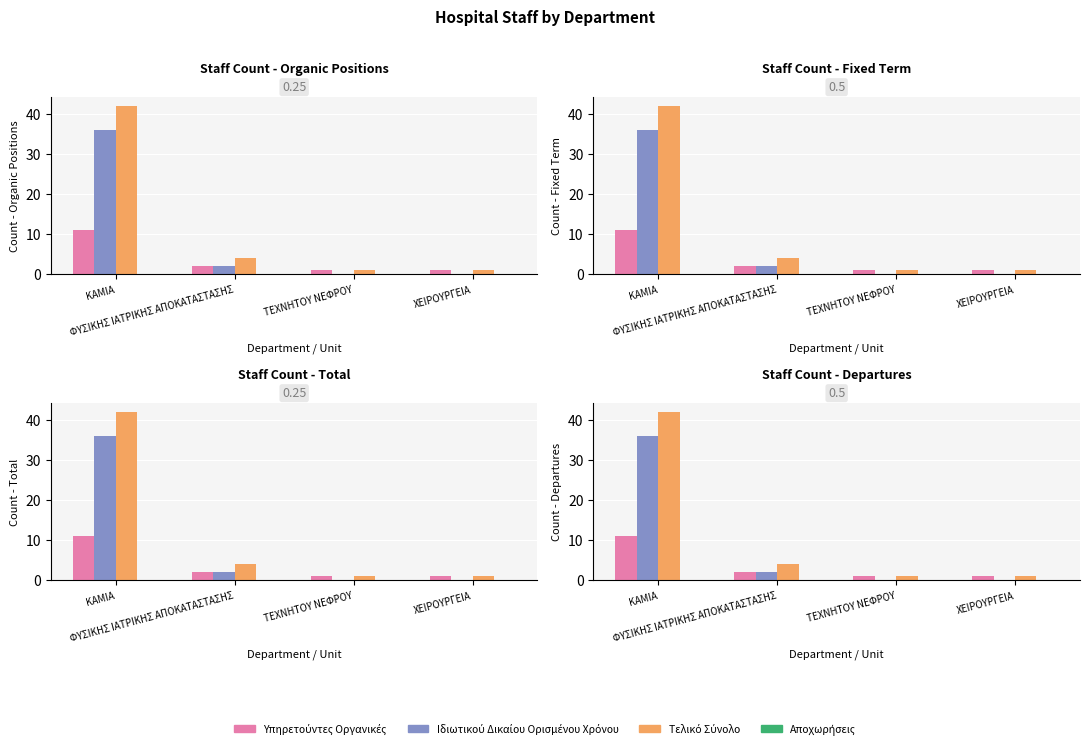

Reading left to right, transcribe all the data shown in this chart.

Υπηρετούντες Οργανικές: ΚΑΜΙΑ=11	ΦΥΣΙΚΗΣ ΙΑΤΡΙΚΗΣ ΑΠΟΚΑΤΑΣΤΑΣΗΣ=2	ΤΕΧΝΗΤΟΥ ΝΕΦΡΟΥ=1	ΧΕΙΡΟΥΡΓΕΙΑ=1
Ιδιωτικού Δικαίου Ορισμένου Χρόνου: ΚΑΜΙΑ=36	ΦΥΣΙΚΗΣ ΙΑΤΡΙΚΗΣ ΑΠΟΚΑΤΑΣΤΑΣΗΣ=2	ΤΕΧΝΗΤΟΥ ΝΕΦΡΟΥ=0	ΧΕΙΡΟΥΡΓΕΙΑ=0
Τελικό Σύνολο: ΚΑΜΙΑ=42	ΦΥΣΙΚΗΣ ΙΑΤΡΙΚΗΣ ΑΠΟΚΑΤΑΣΤΑΣΗΣ=4	ΤΕΧΝΗΤΟΥ ΝΕΦΡΟΥ=1	ΧΕΙΡΟΥΡΓΕΙΑ=1
Αποχωρήσεις: ΚΑΜΙΑ=0	ΦΥΣΙΚΗΣ ΙΑΤΡΙΚΗΣ ΑΠΟΚΑΤΑΣΤΑΣΗΣ=0	ΤΕΧΝΗΤΟΥ ΝΕΦΡΟΥ=0	ΧΕΙΡΟΥΡΓΕΙΑ=0